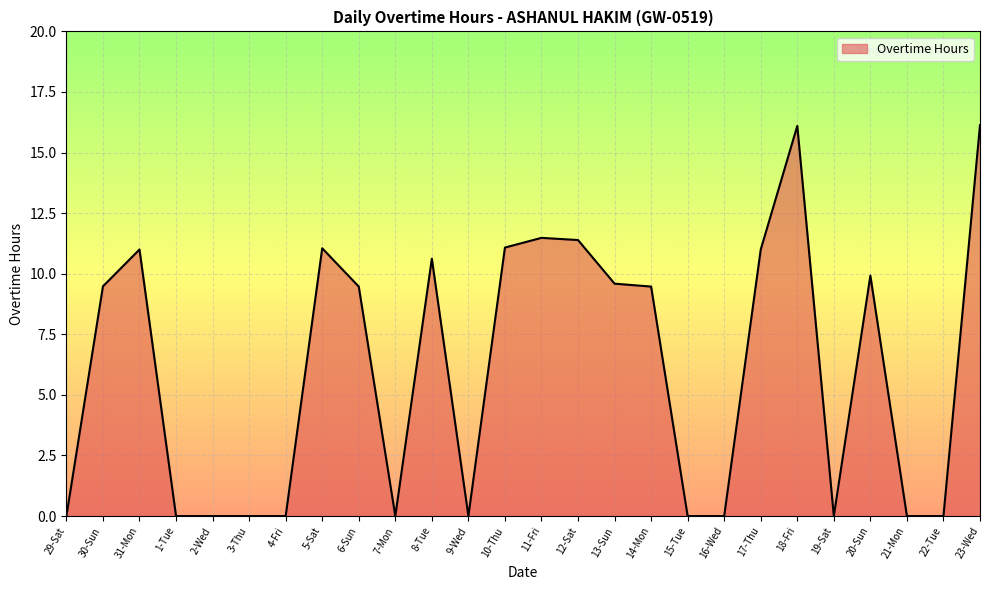

What is the change in value from 11-Fri to 14-Mon?

-2.0